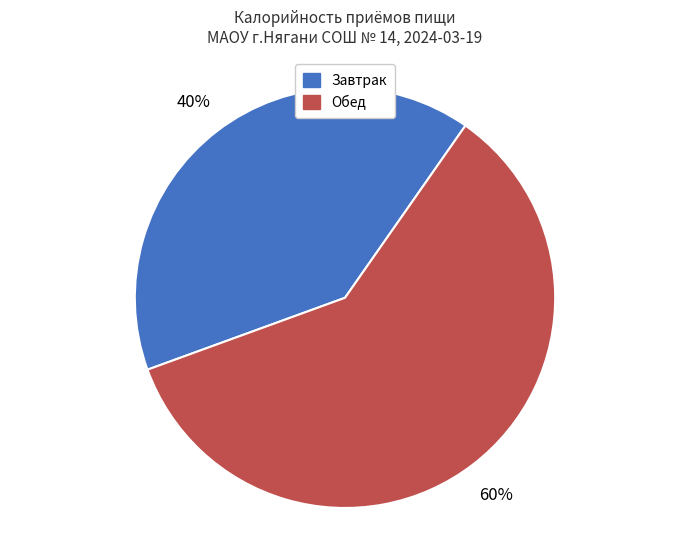

To the nearest percent, what is the average slice percentage?

50%